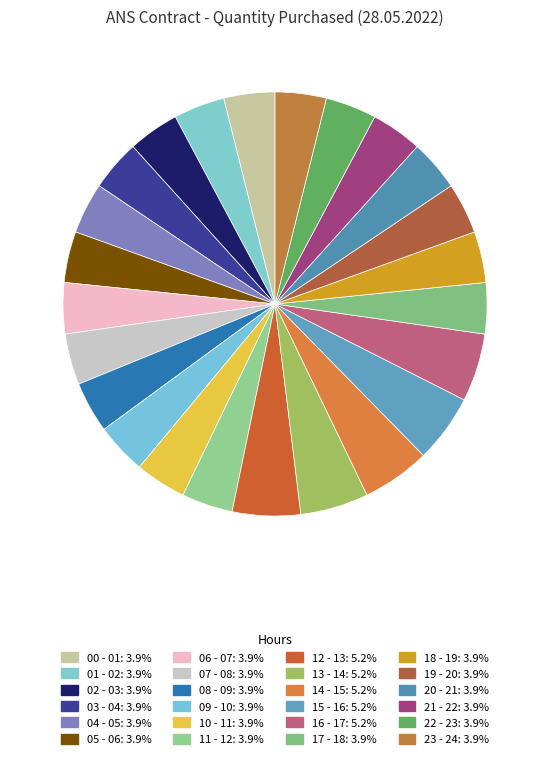

Is there any slice that represents more than half of the pie?

No